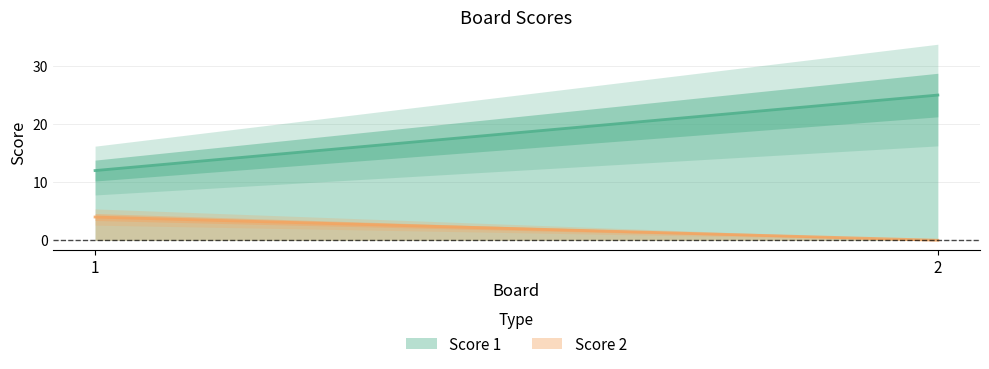

Which series has the largest total across all categories?

Score 1